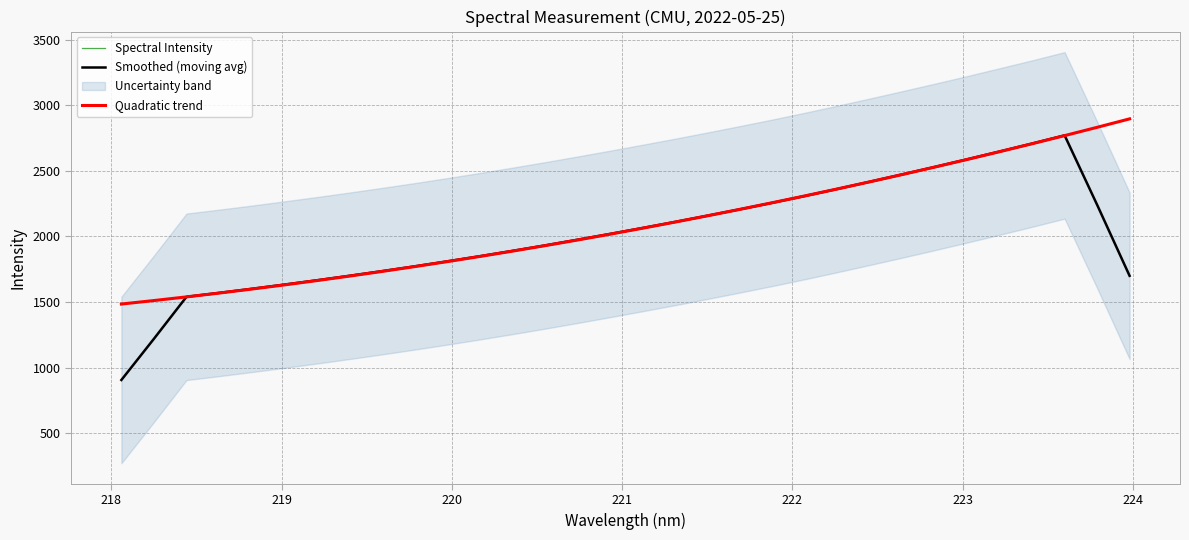

What is the minimum value for Spectral Intensity?

1482.2